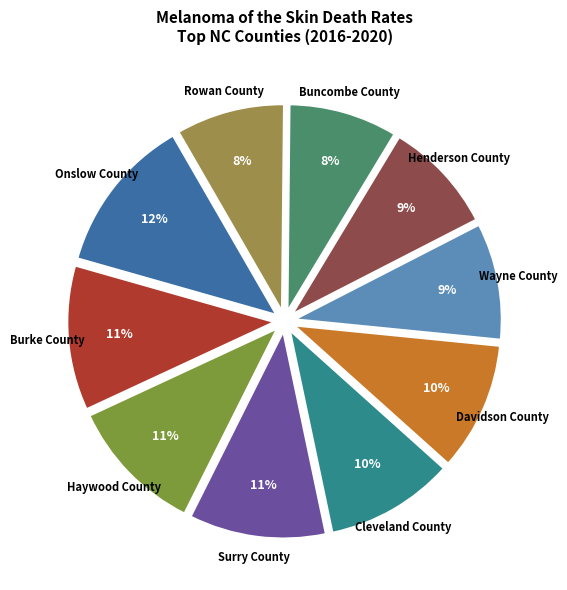

The Davidson County slice represents 5% of the pie. True or false?

False